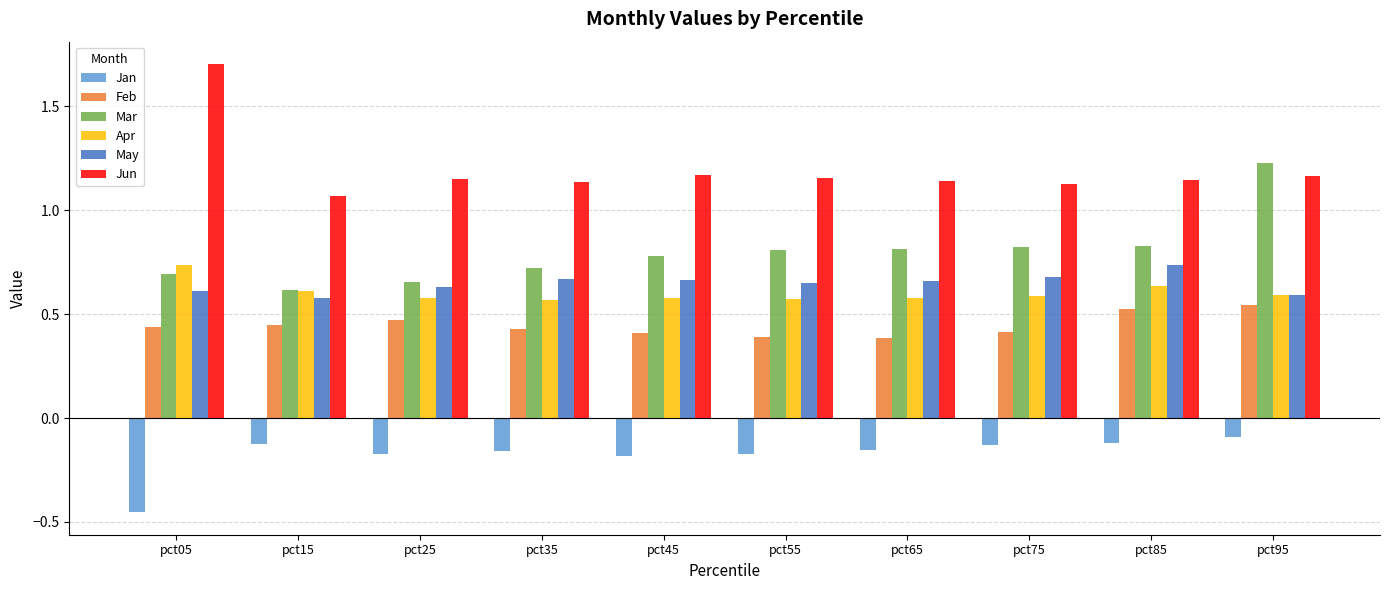

At which category does the chart reach its minimum across all series?

pct05